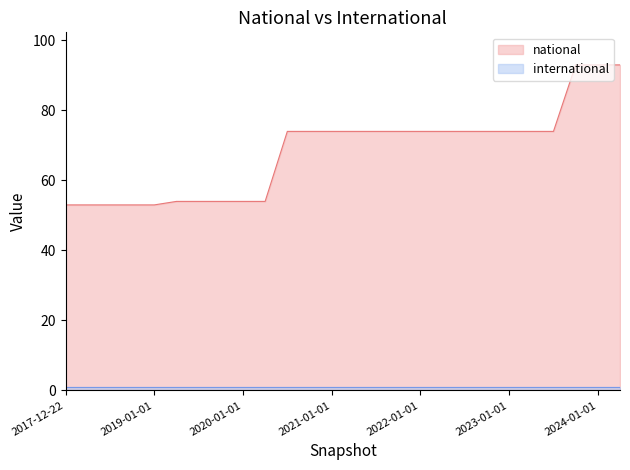

What is the difference between the maximum and minimum values in the national series?

40